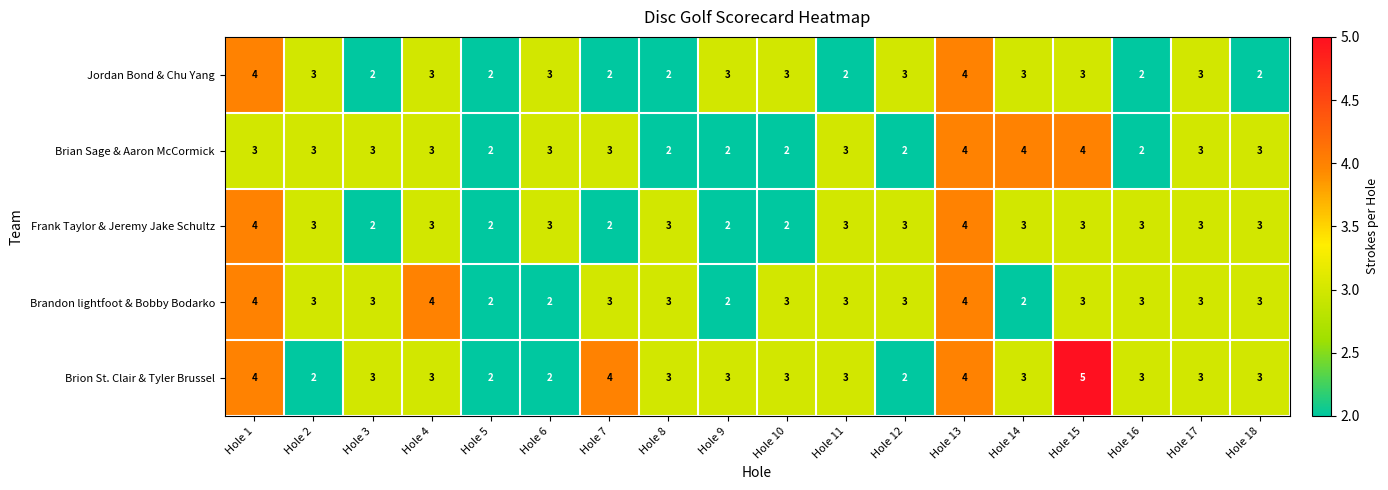

Which series has the largest total across all categories?

Brion St. Clair & Tyler Brussel